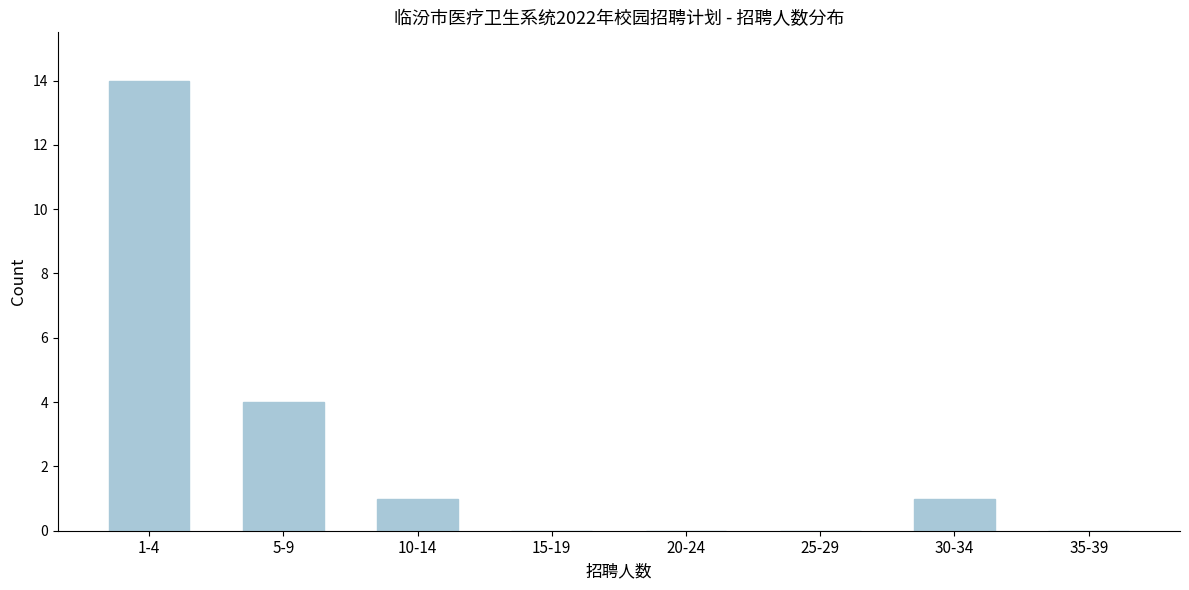

Reading right to left, list all the values displayed in this chart.

35-39=0	30-34=1	25-29=0	20-24=0	15-19=0	10-14=1	5-9=4	1-4=14